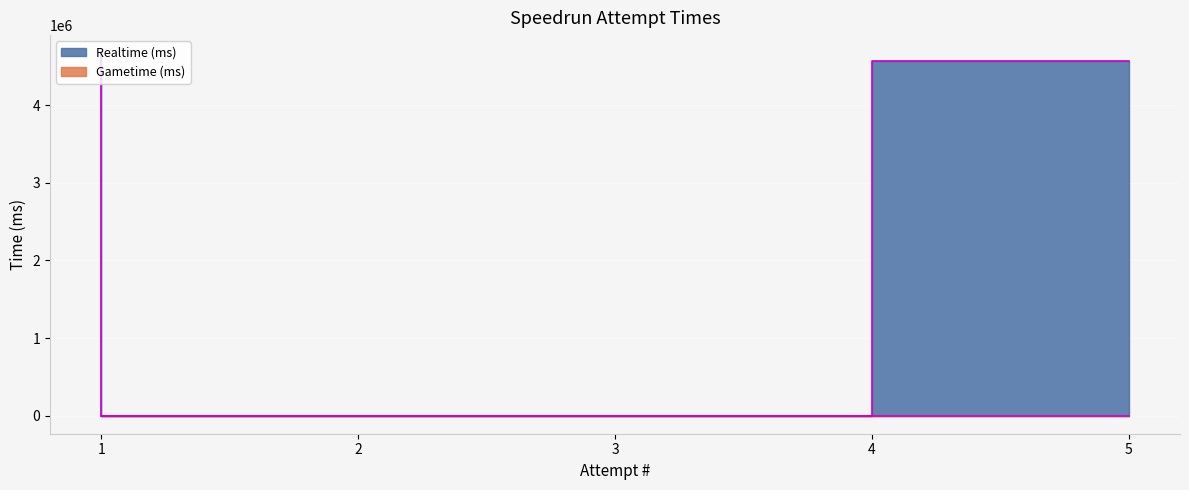

Rank the categories by value from lowest to highest.

2, 3, 4, 5, 1